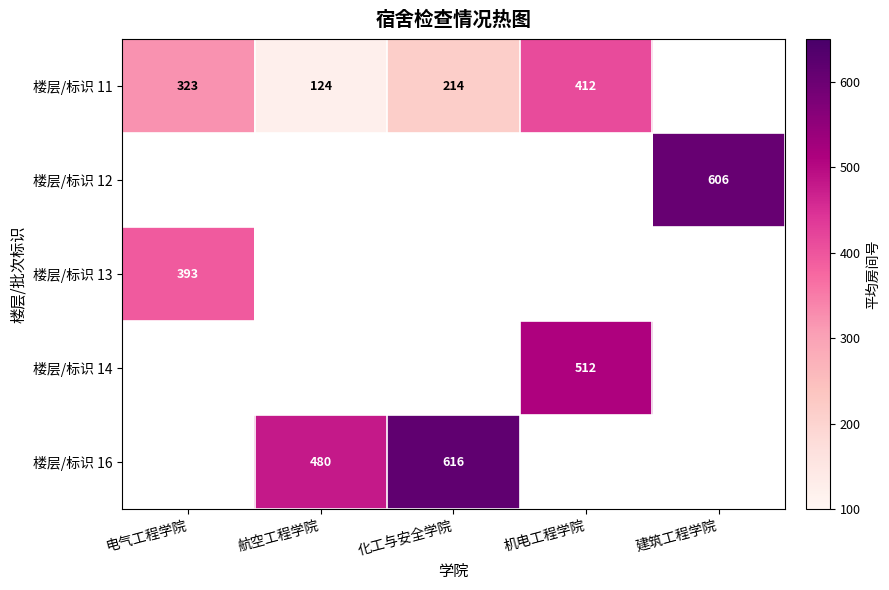

Which series changed the most between 航空工程学院 and 机电工程学院?

楼层/标识 11